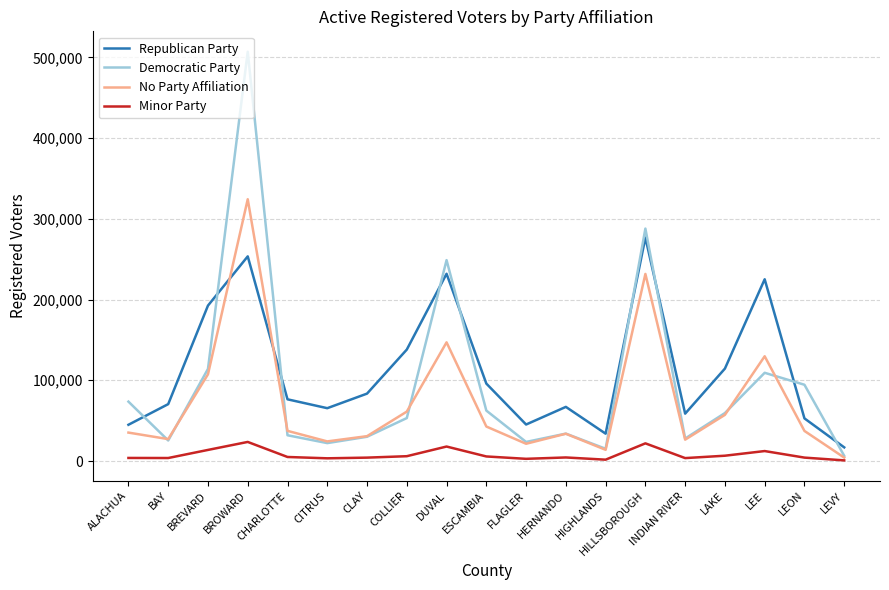

Is it true that Republican Party equals 16266 at HIGHLANDS?

False